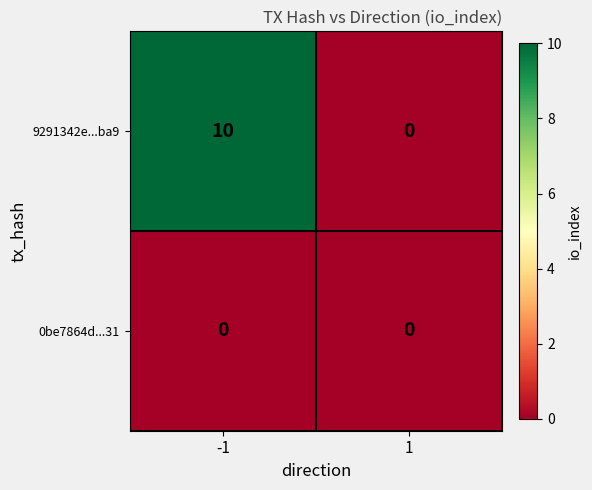

What is the greatest value displayed?

10